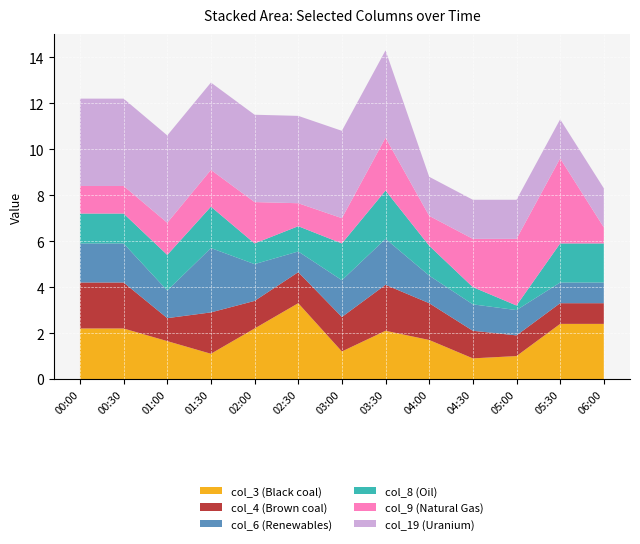

What is the total value across all series at 03:30?

14.3